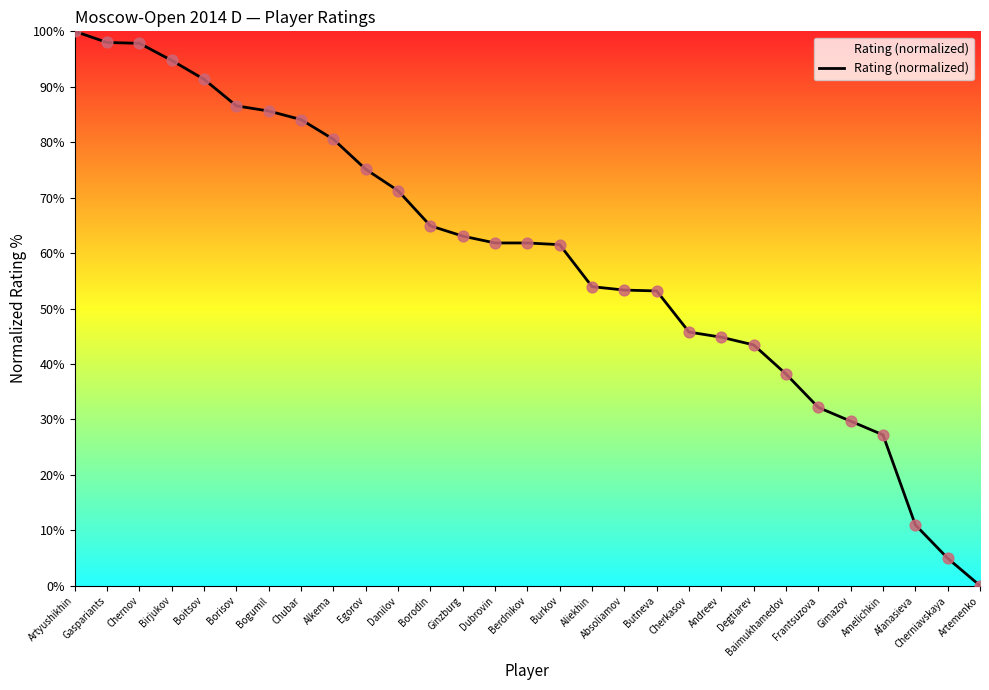

Which has a higher value, Degtiarev or Chubar?

Chubar